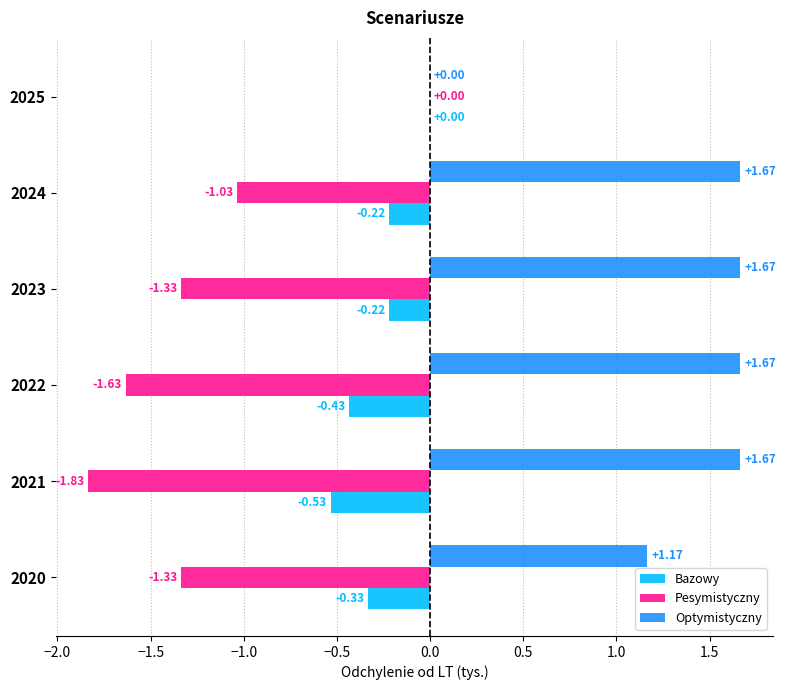

What is the sum of all Bazowy values?

-1.7